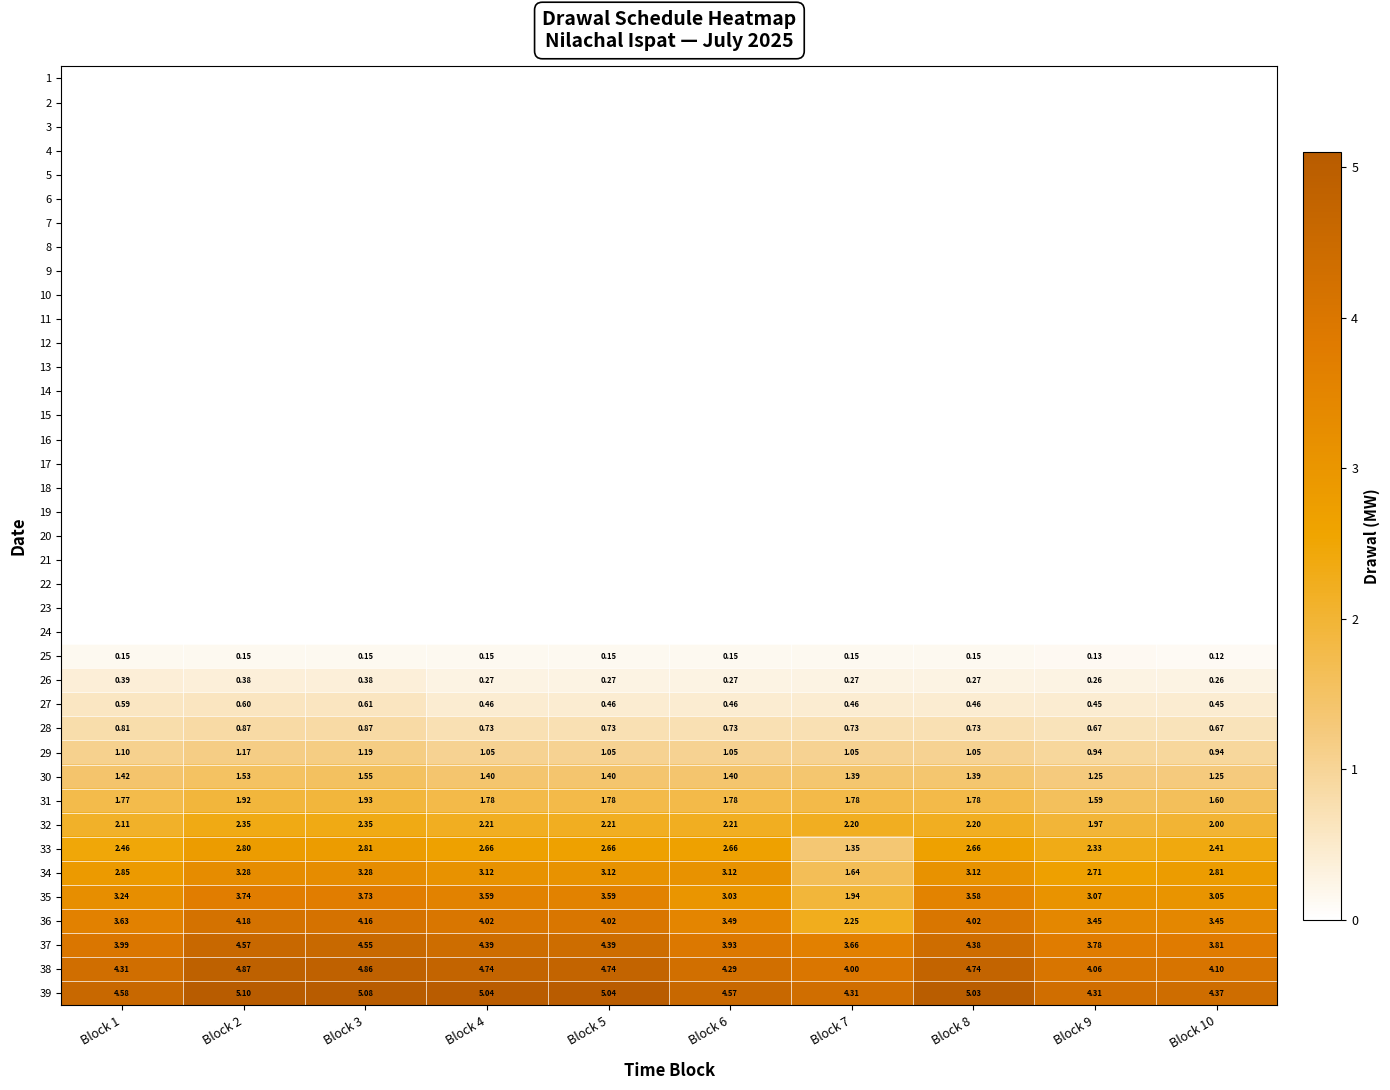

How many data points in 32 are less than 2?

1